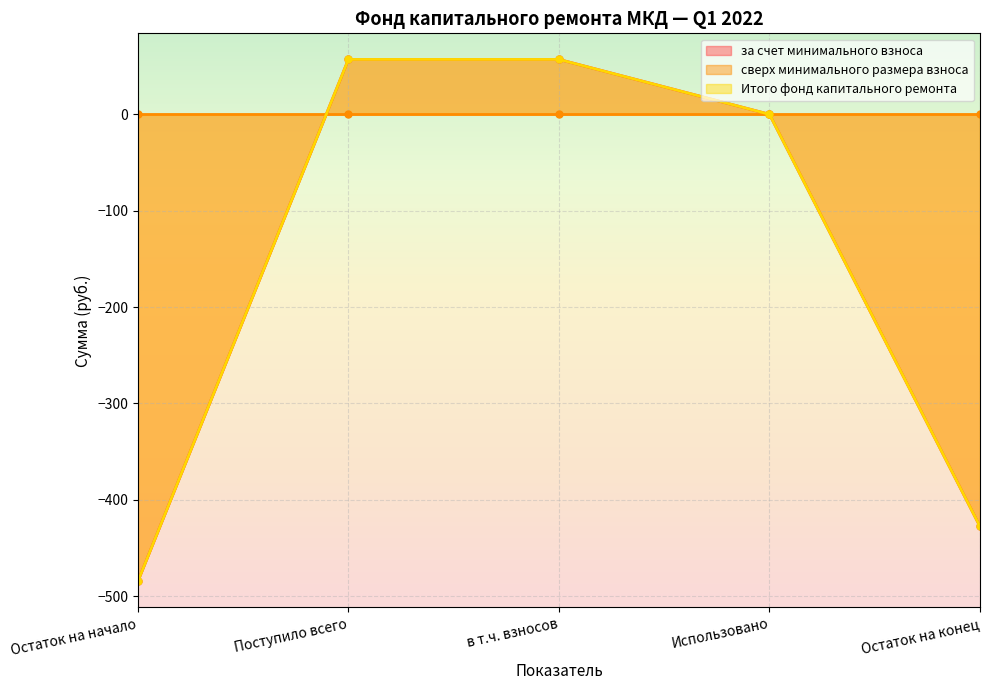

Which label corresponds to the largest value in the chart?

Поступило всего